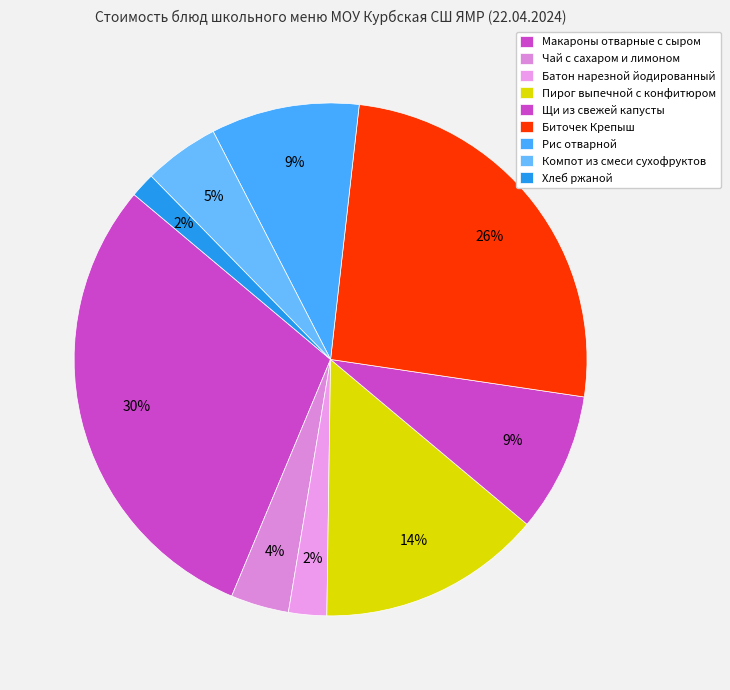

Is Рис отварной the majority of the pie?

No